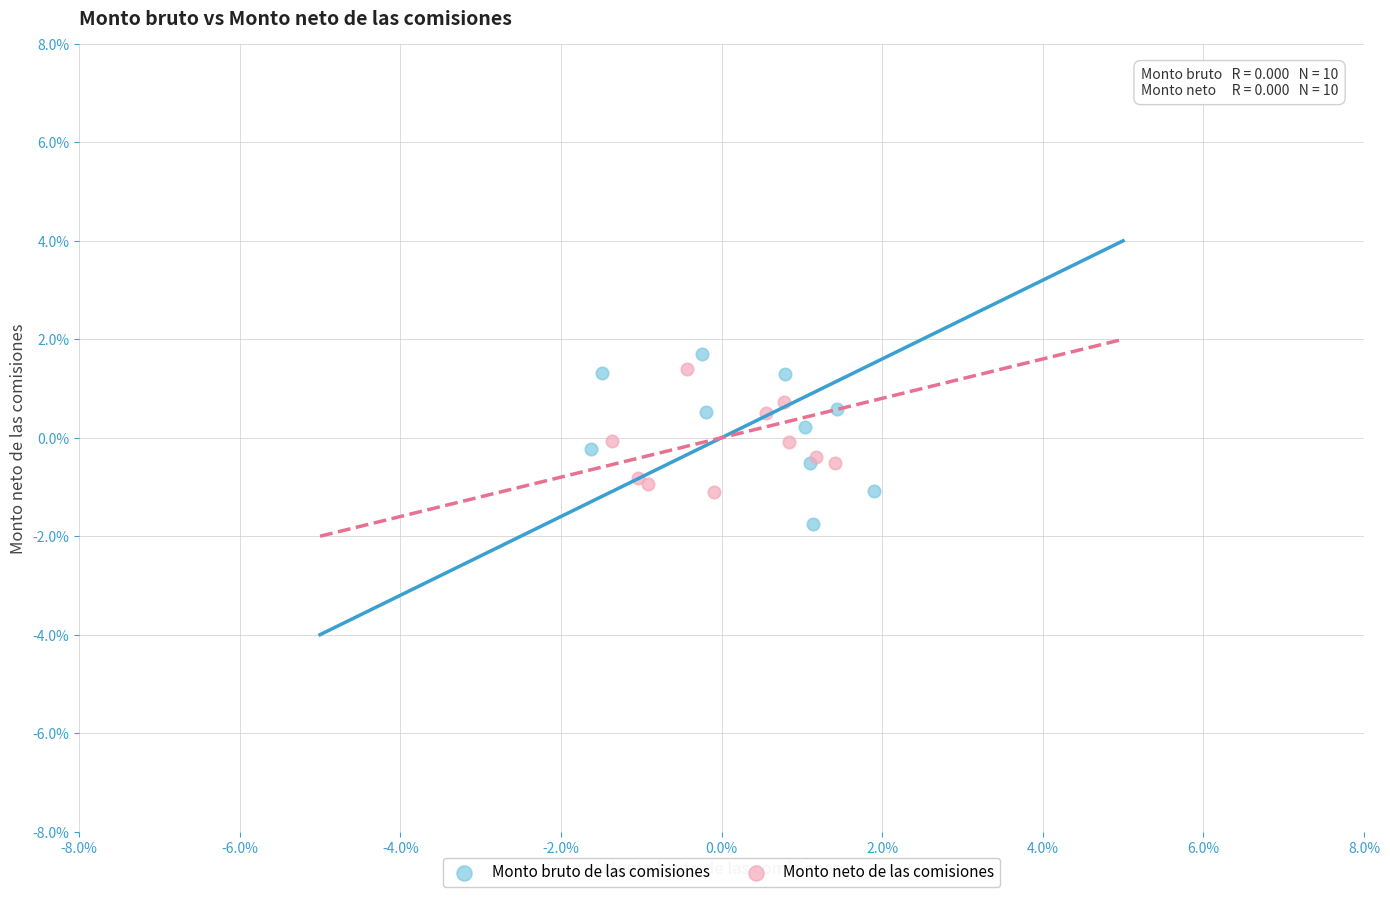

What are all the series names shown in the legend?

Monto bruto de las comisiones, Monto neto de las comisiones